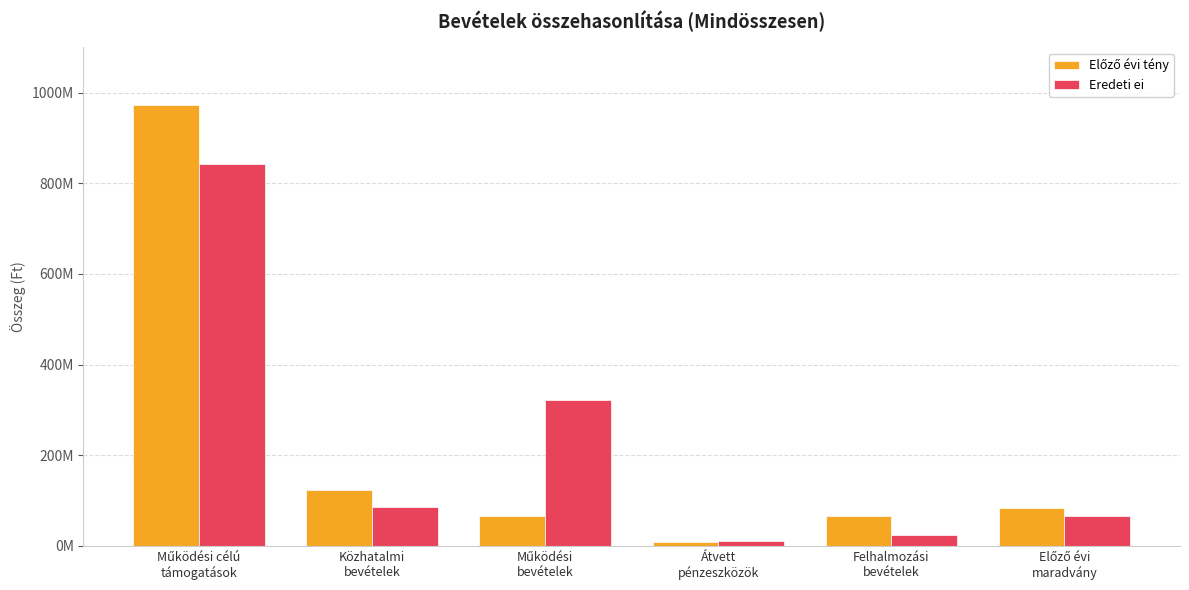

What is the average value of the Eredeti ei series?

225236865